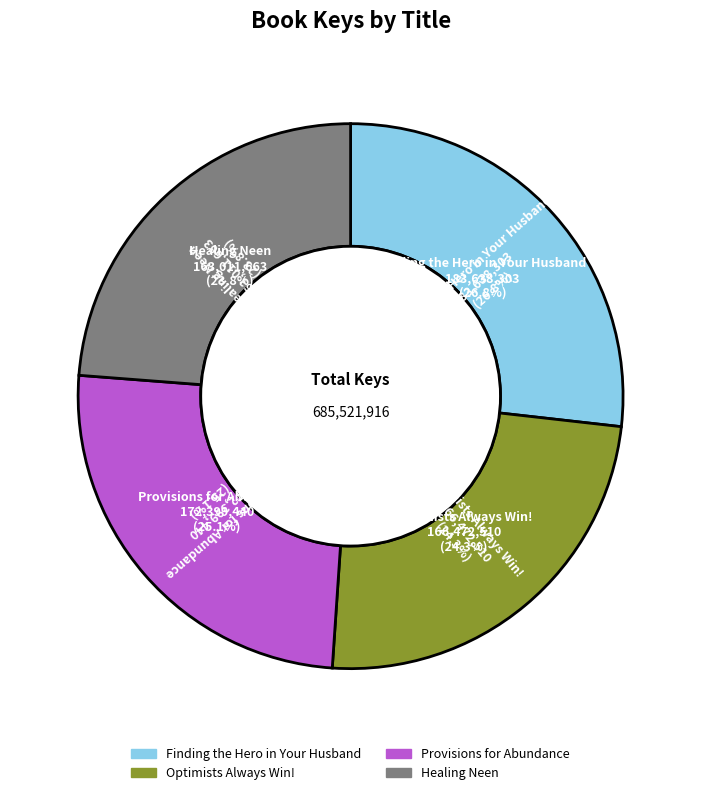

Rank the categories by value from highest to lowest.

Finding the Hero in Your Husband, Provisions for Abundance, Optimists Always Win!, Healing Neen